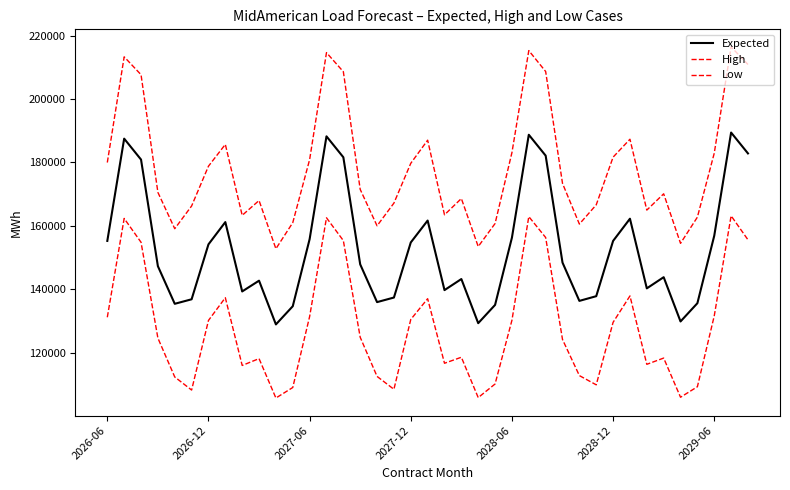

What is the difference between the maximum and second lowest values in the High series?

62986.0